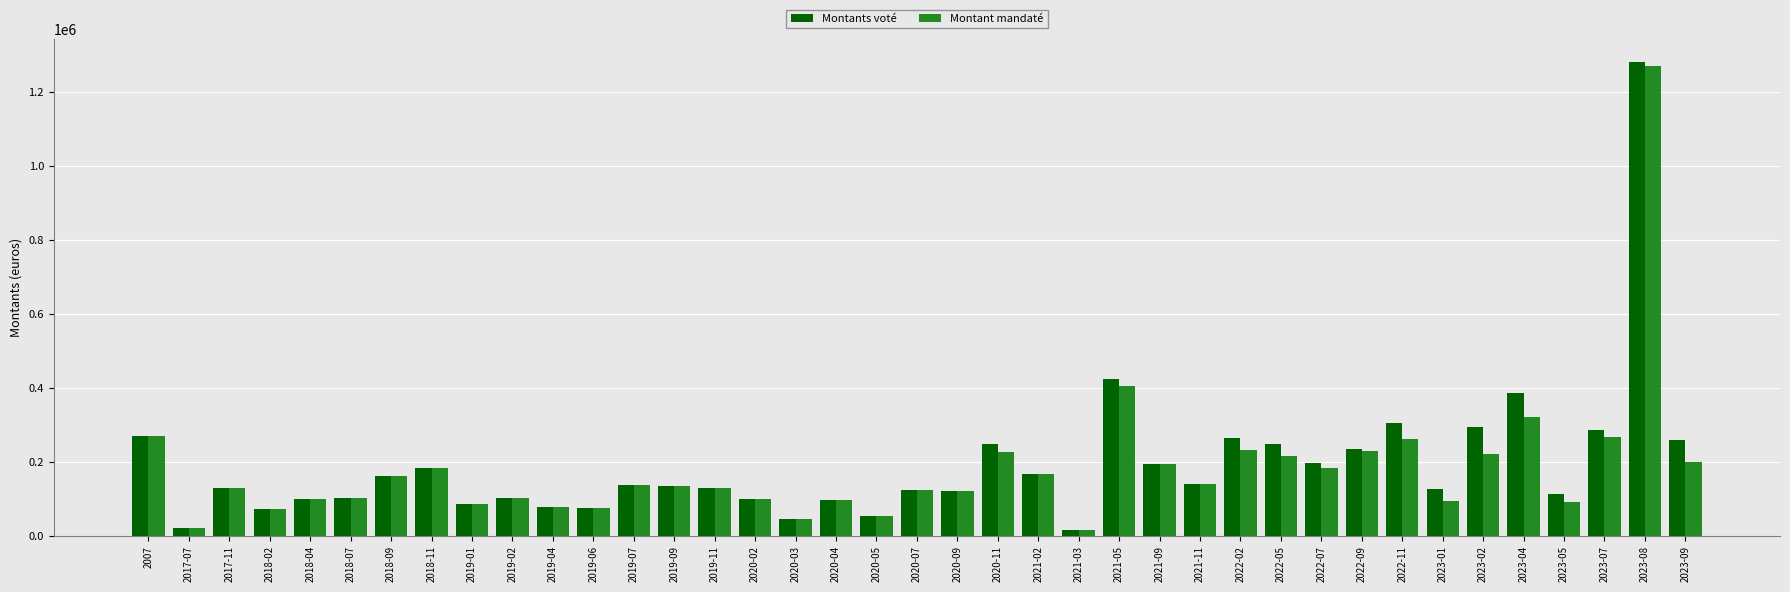

At which category is the sum across all series the highest?

2023-08